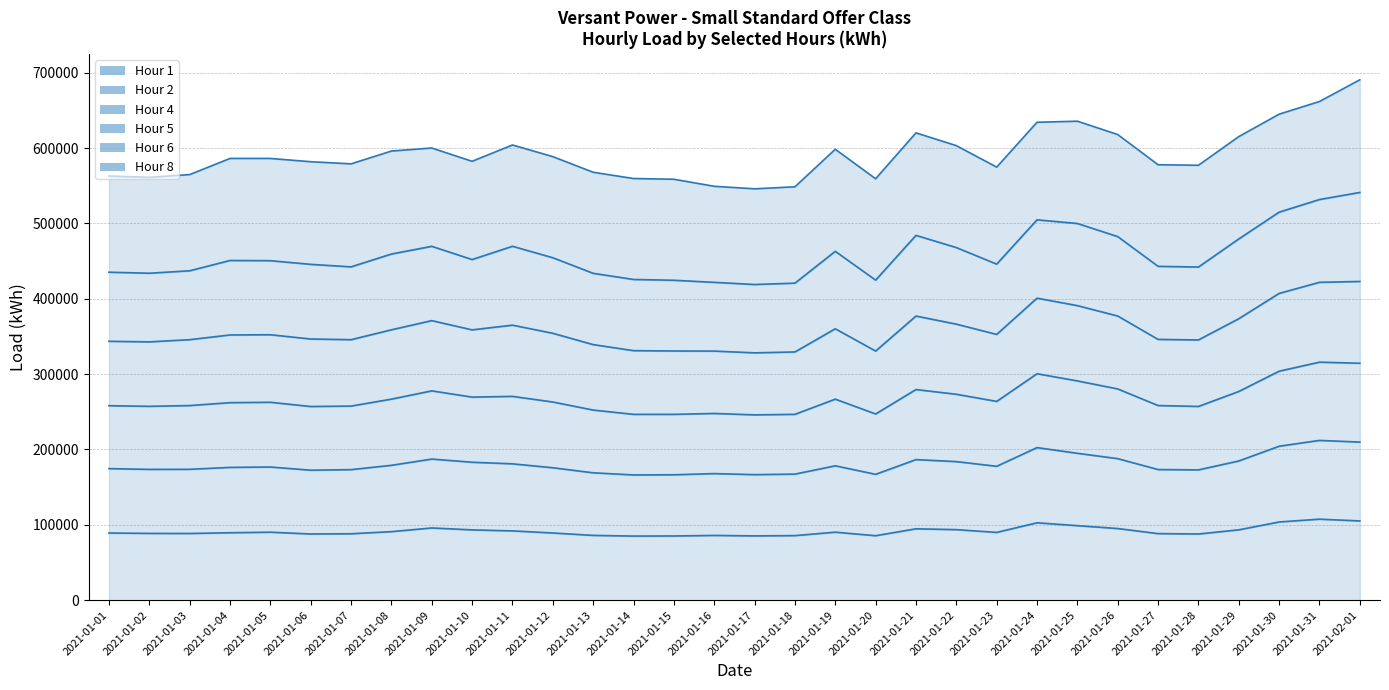

At how many categories does at least one series exceed 204401?

32